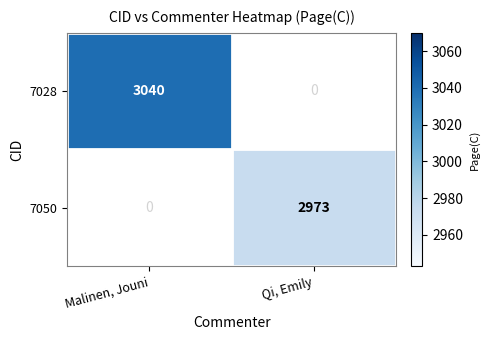

What is the greatest value displayed?

3040.0